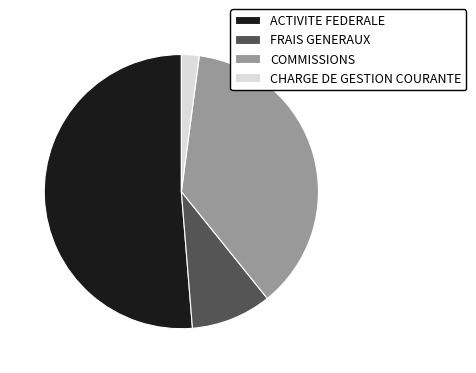

How many segments does this pie chart have?

4